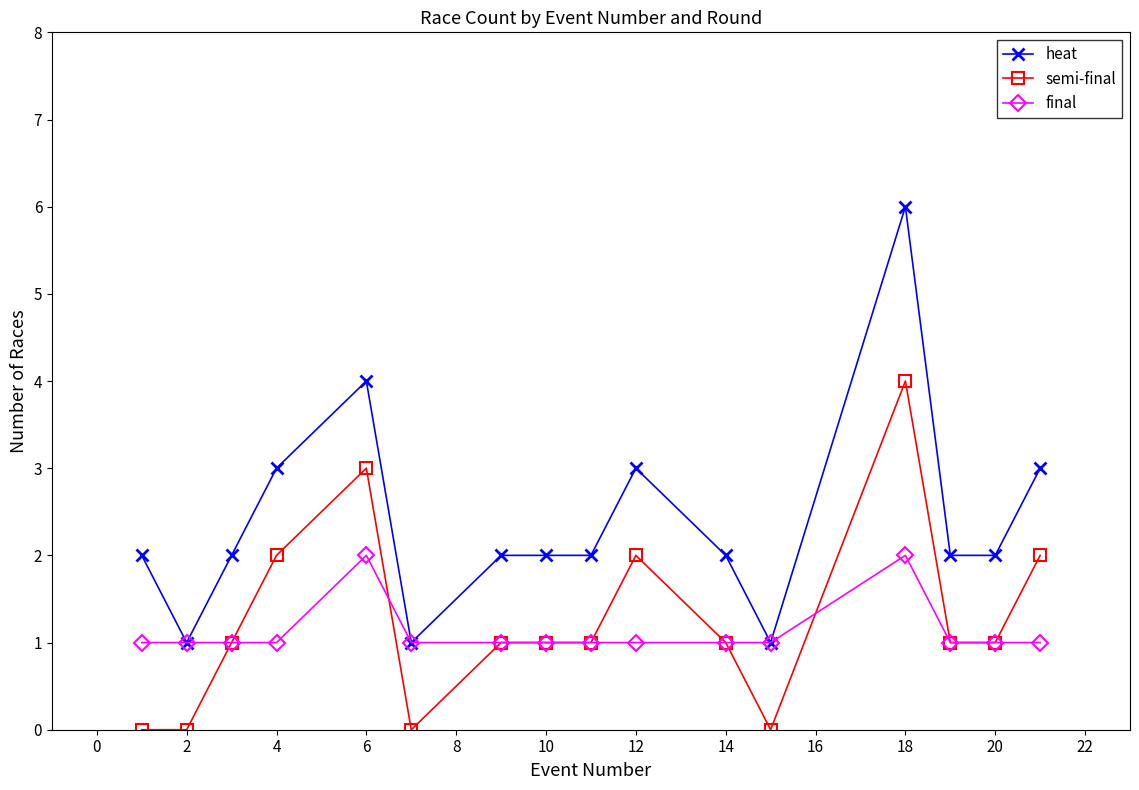

Which series ends up on top after the final intersection of final and semi-final?

semi-final